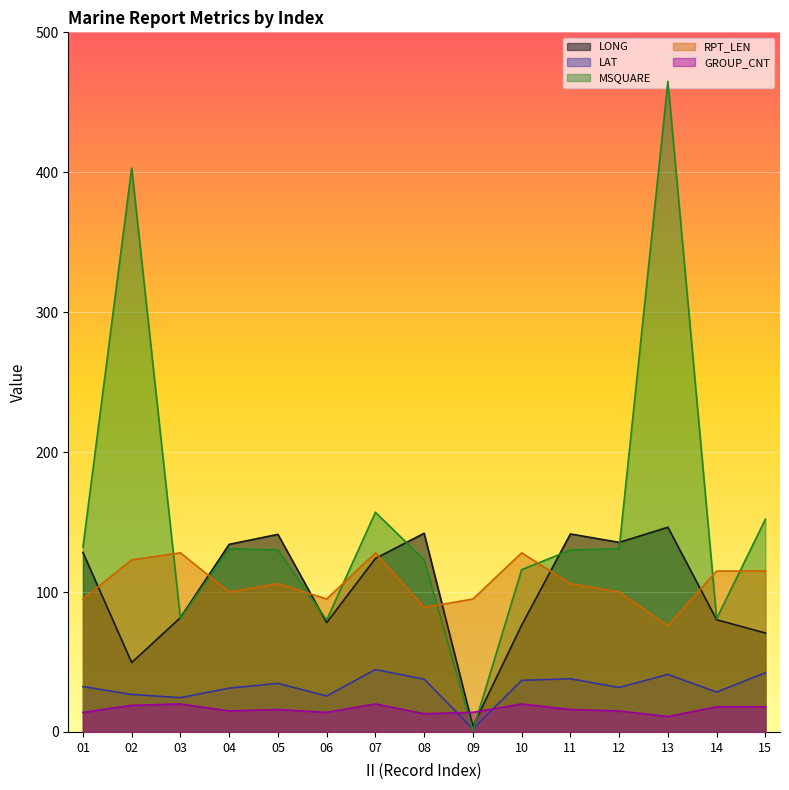

Reading left to right, extract all data points from this chart.

LONG: 01=128.3	02=49.6	03=81.7	04=134.1	05=141.2	06=78.1	07=124.0	08=142.0	09=4.0	10=76.3	11=141.5	12=135.5	13=146.3	14=80.2	15=70.7
LAT: 01=32.4	02=26.8	03=24.5	04=31.3	05=34.7	06=25.7	07=44.6	08=37.7	09=2.2	10=36.9	11=38.0	12=31.8	13=41.1	14=28.5	15=42.3
MSQUARE: 01=132.0	02=403.0	03=81.0	04=131.0	05=130.0	06=80.0	07=157.0	08=123.0	09=1.0	10=116.0	11=130.0	12=131.0	13=465.0	14=81.0	15=152.0
RPT_LEN: 01=95.0	02=123.0	03=128.0	04=100.0	05=106.0	06=95.0	07=128.0	08=89.0	09=95.0	10=128.0	11=106.0	12=100.0	13=76.0	14=115.0	15=115.0
GROUP_CNT: 01=14.0	02=19.0	03=20.0	04=15.0	05=16.0	06=14.0	07=20.0	08=13.0	09=14.0	10=20.0	11=16.0	12=15.0	13=11.0	14=18.0	15=18.0